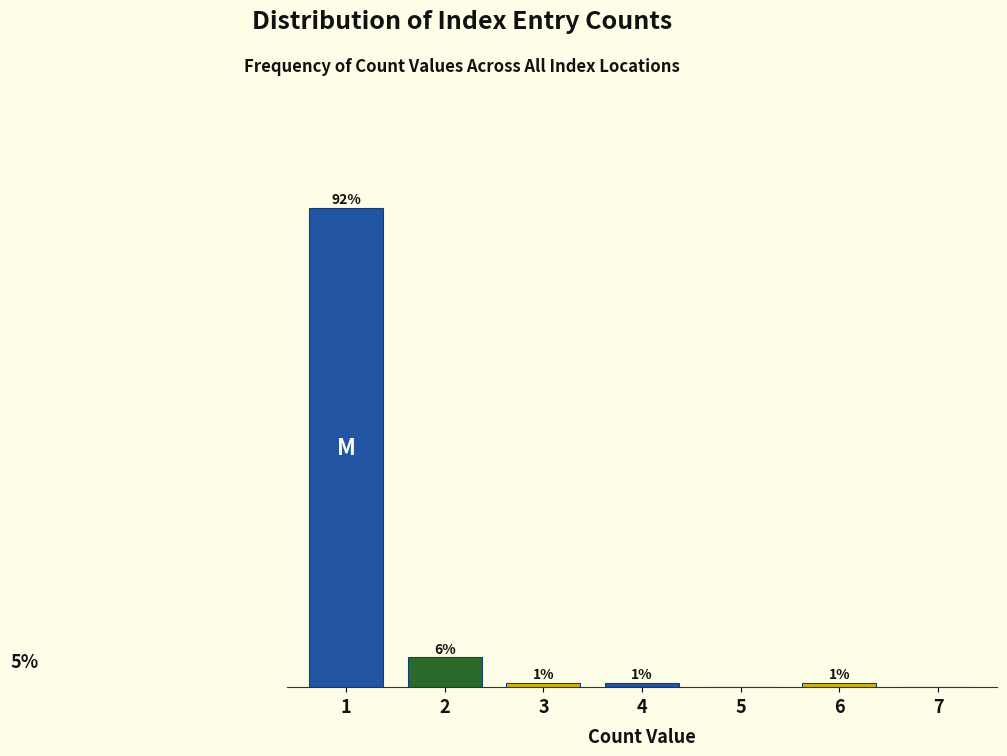

Are the bars horizontal?

No